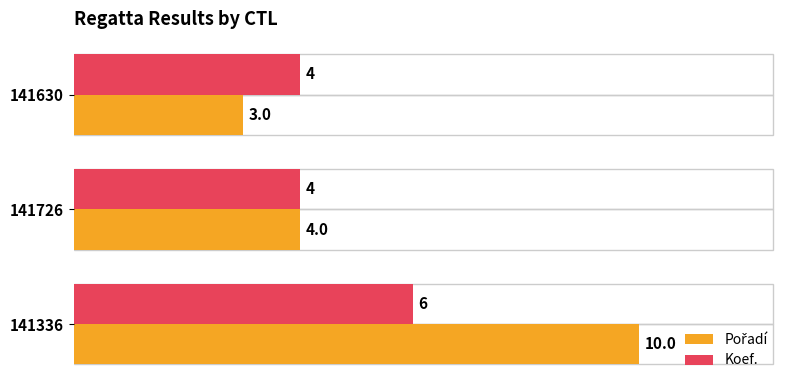

What is the difference between the maximum and minimum values in the Koef. series?

2